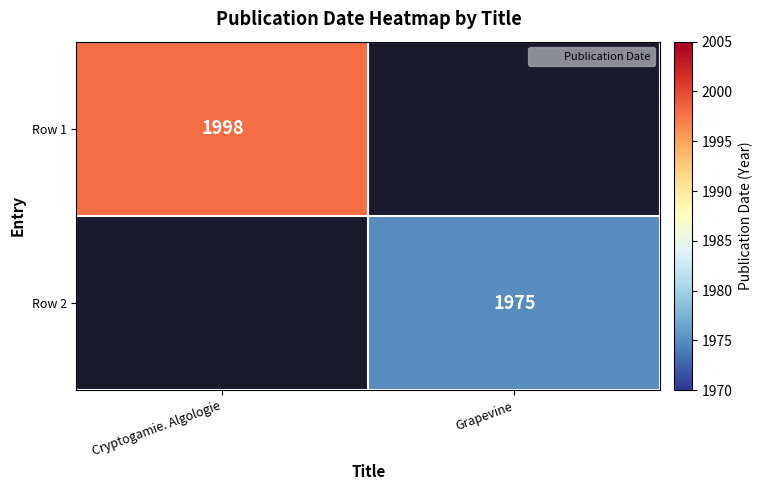

Which category has the highest value in the Row 1 series?

Cryptogamie. Algologie